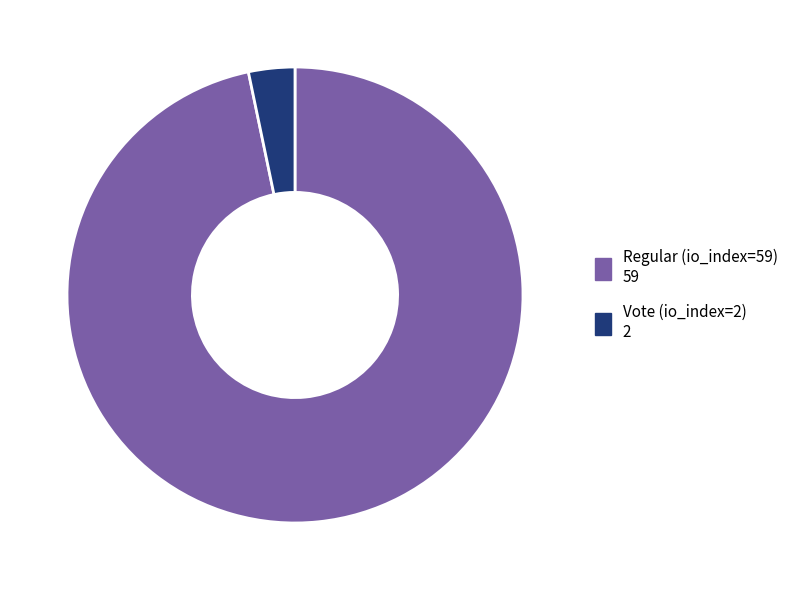

Combined, do Regular (io_index=59) and Vote (io_index=2) account for over 50%?

Yes